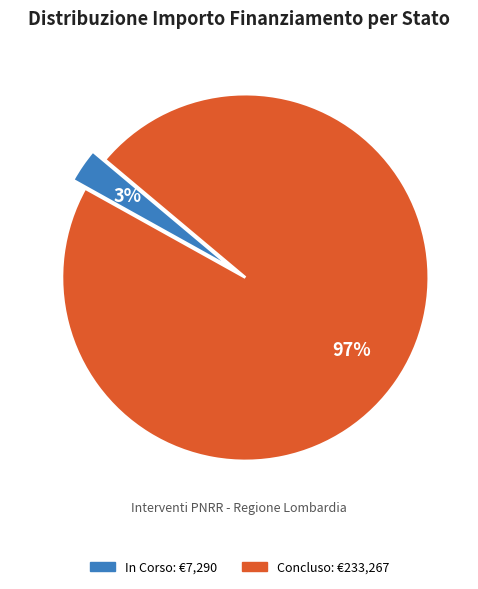

How many slices are in this pie chart?

2